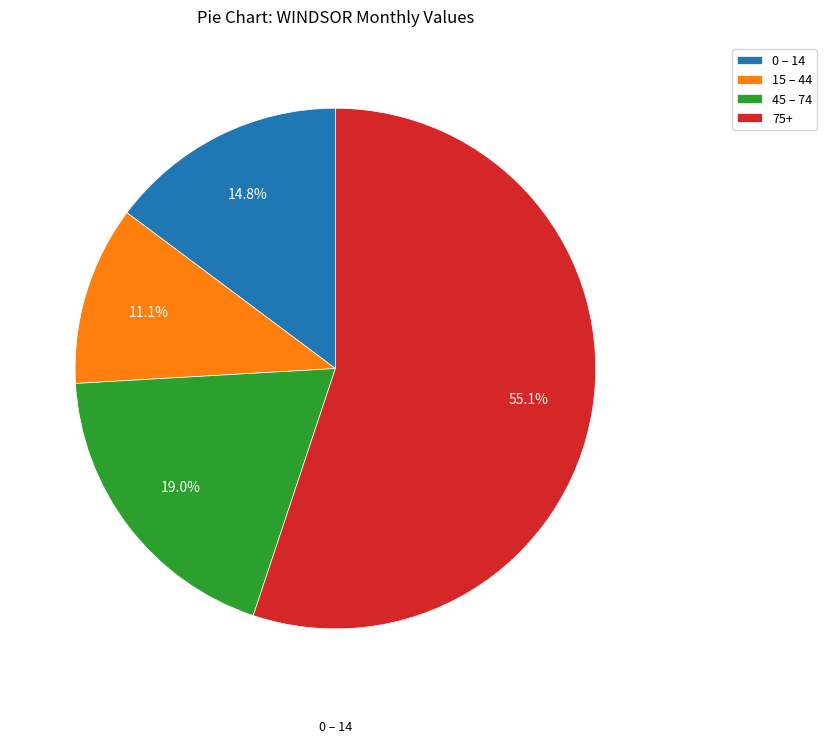

What percentage is NOT represented by 15 – 44?

88.9%